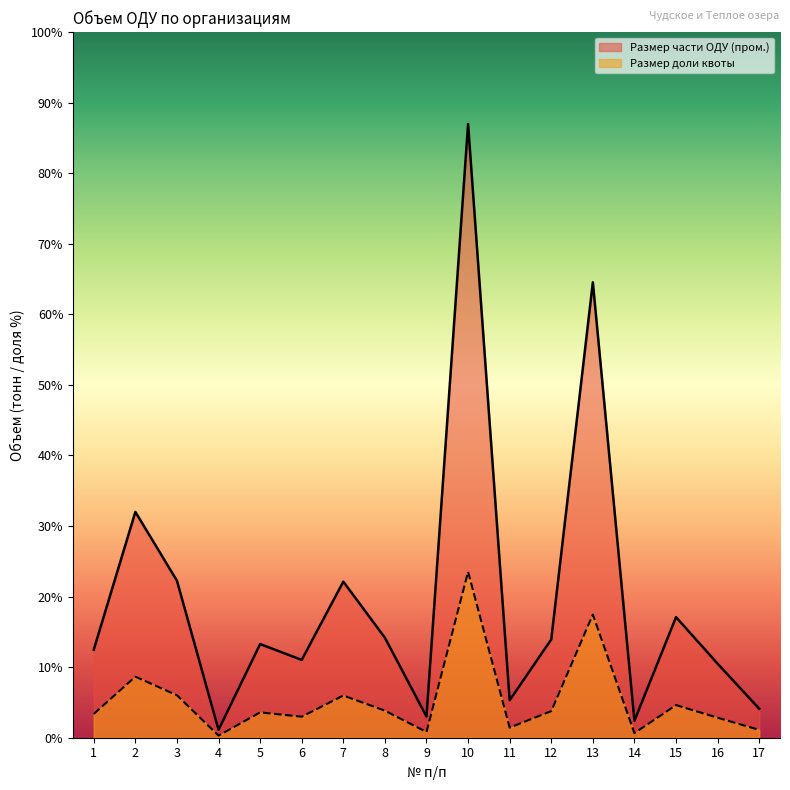

Is it true that Размер доли квоты equals 5.5 at 3?

True